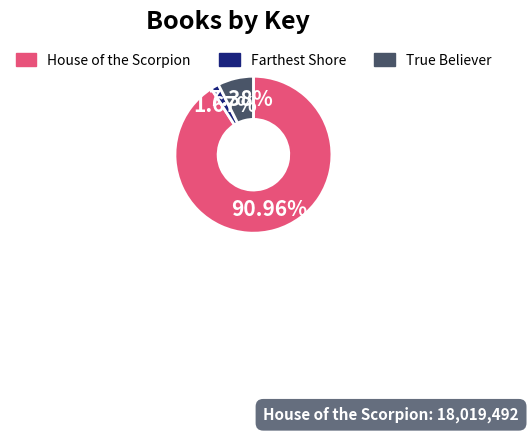

The House of the Scorpion slice represents 91% of the pie. True or false?

True